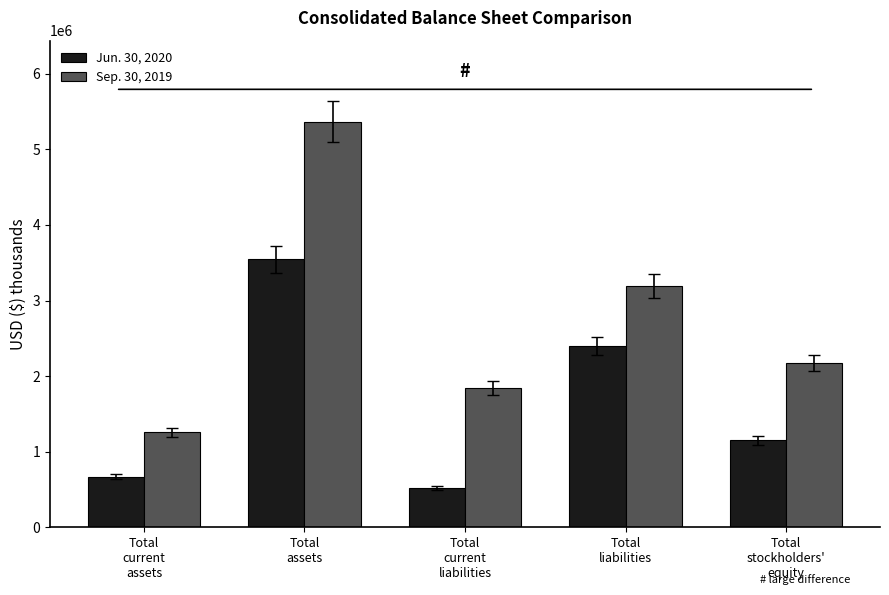

Which series has the largest total across all categories?

Sep. 30, 2019